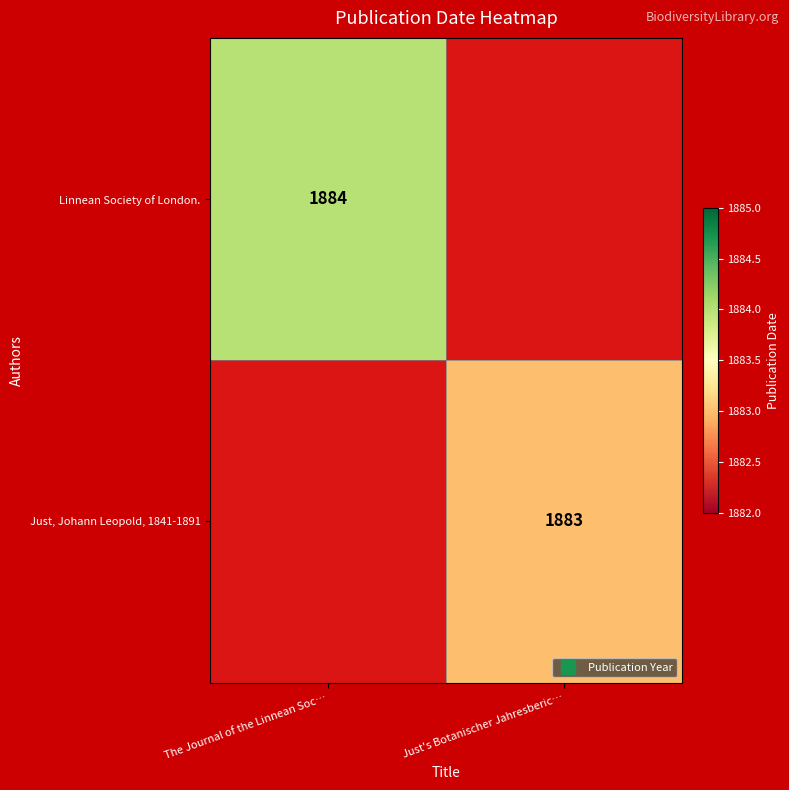

At The Journal of the Linnean Soc…, list the series in order from largest to smallest.

Linnean Society of London., Just, Johann Leopold, 1841-1891